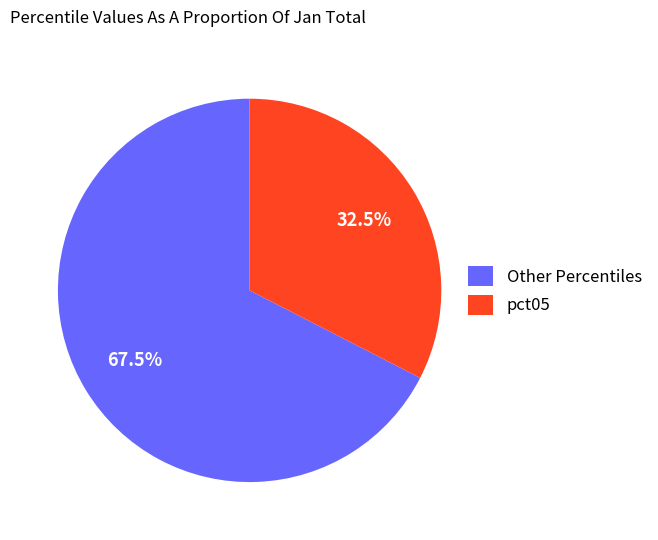

Does any single category account for the majority?

Yes